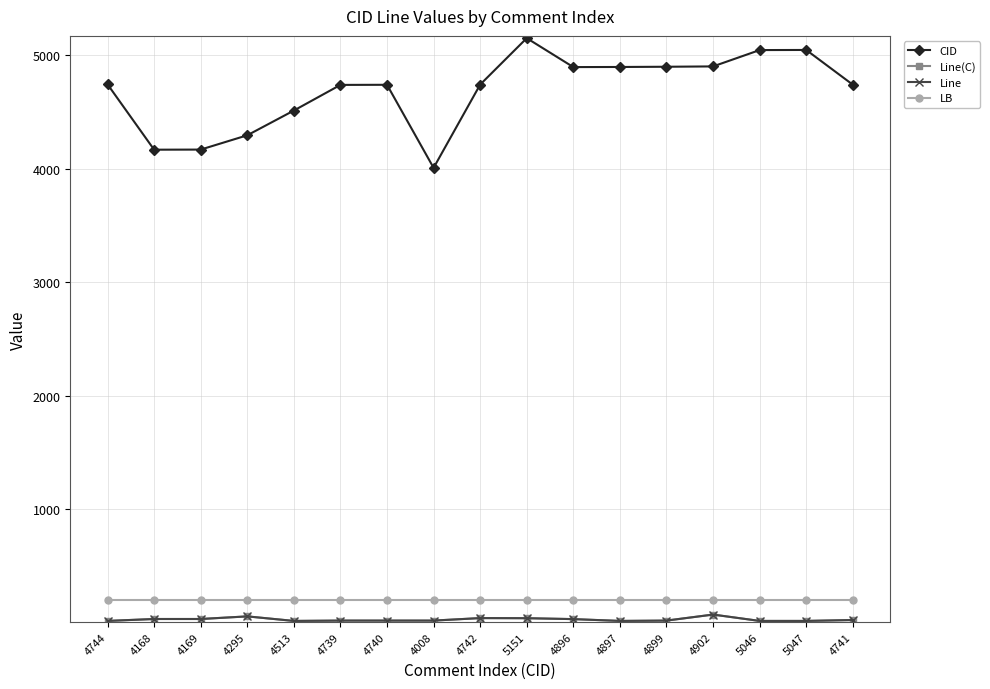

Which series has the largest range (max minus min)?

CID